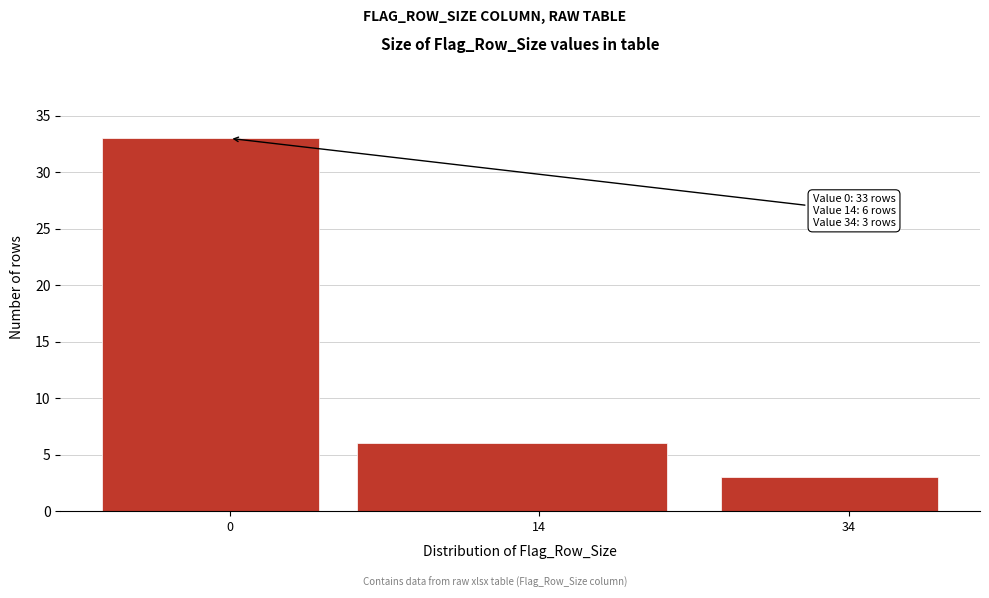

Reading left to right, extract all data points from this chart.

0=33	14=6	34=3